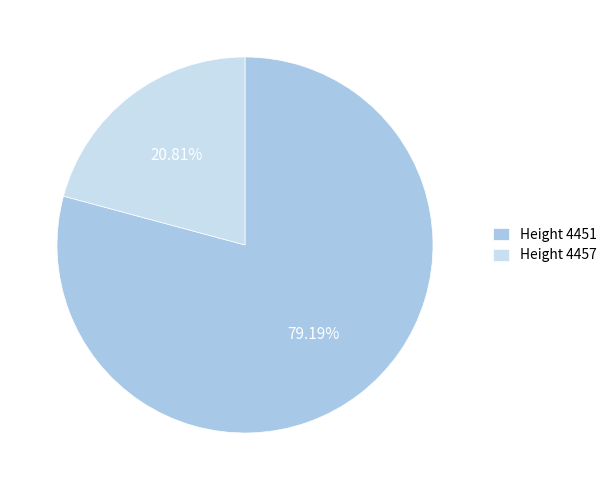

Do Height 4451 and Height 4457 together represent more than half of the pie?

Yes